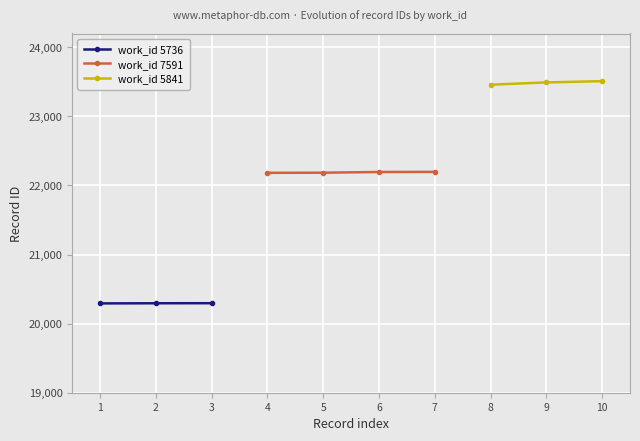

What is the minimum value shown in the chart?

20293